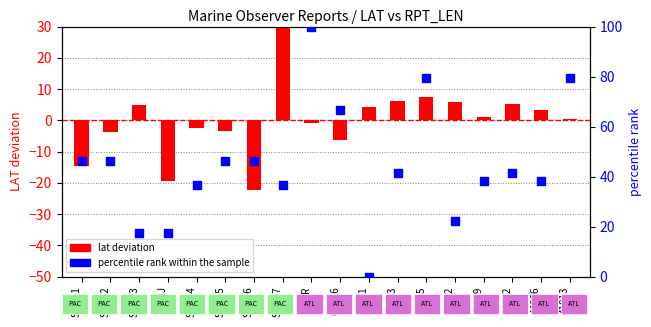

Is the value of lat deviation at 44041 greater than the value of percentile rank within the sample at SHIP-6?

No